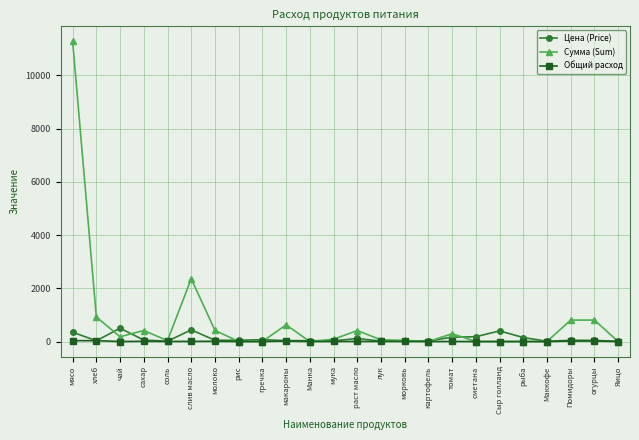

What is the label of the 1st point from the right?

Яицо